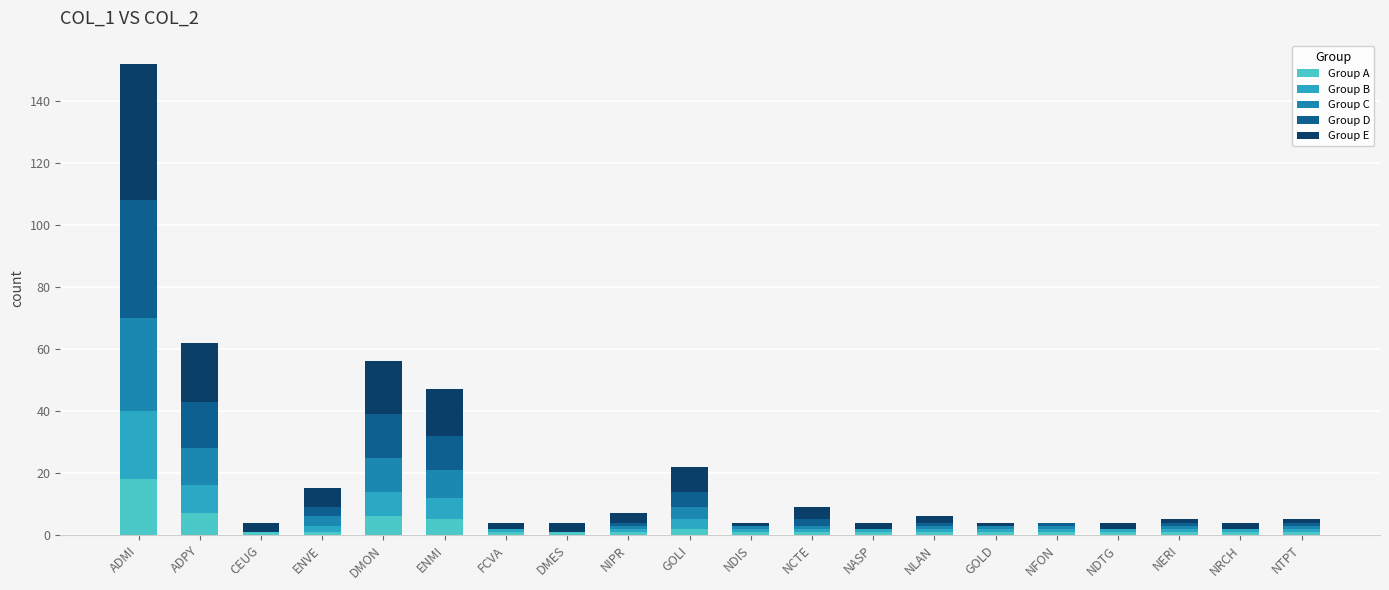

Where is Group B nearest to the value 11?

ADPY